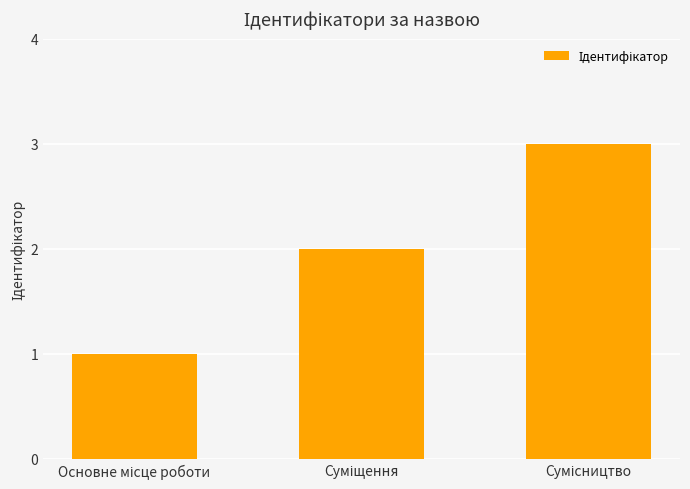

How many data points are less than 2?

1